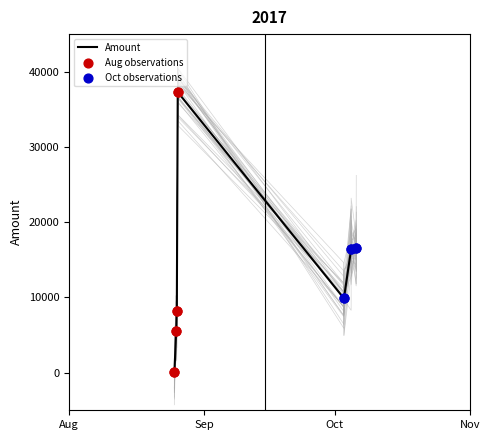

What is the ratio of the value at 2017-10-04 18:31:45 to the value at 2017-08-25 04:38:18?

372.6